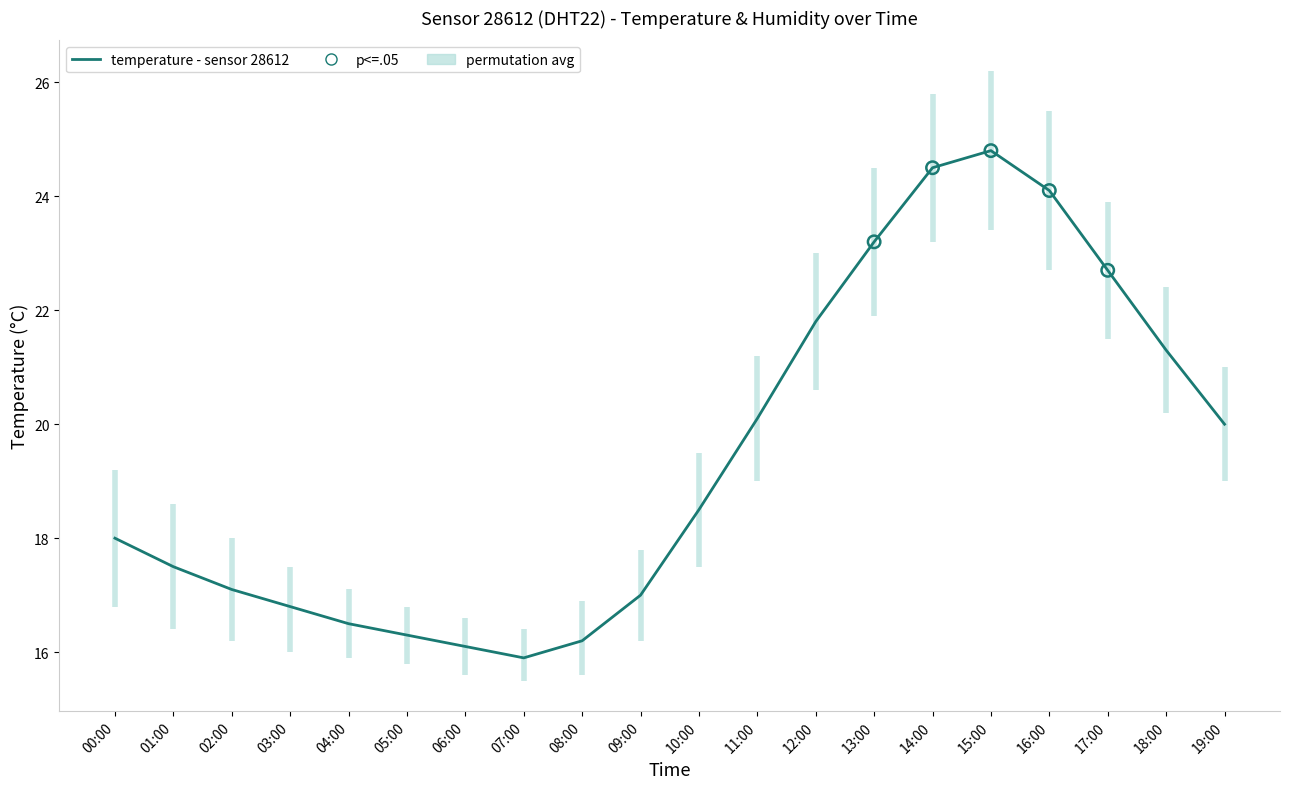

What is the ratio of the value at 19:00 to the value at 02:00?

1.2